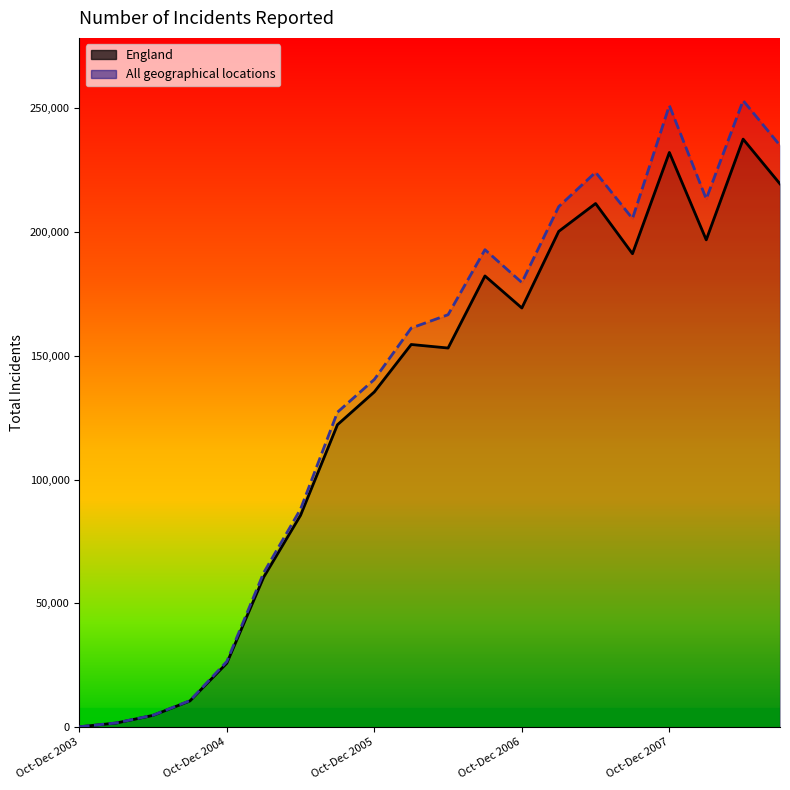

What is the average value of the England series?

129704